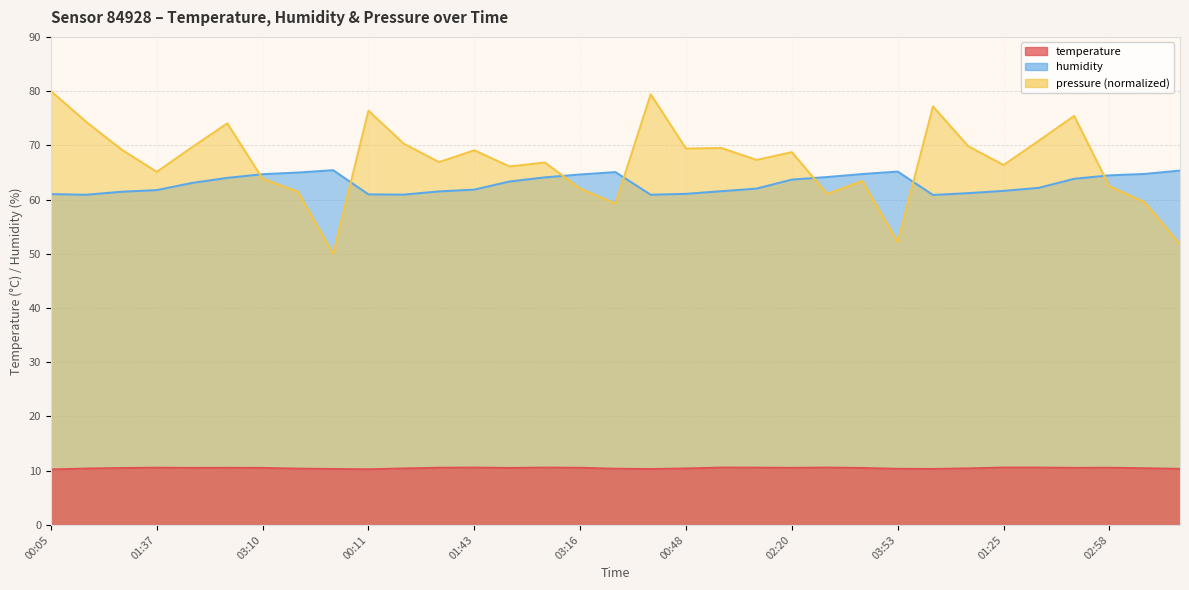

What is the smallest value displayed?

10.2